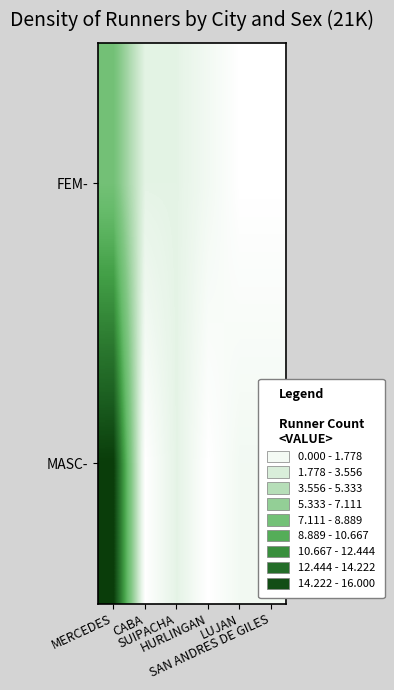

Reading left to right, transcribe all the data shown in this chart.

FEM-: MERCEDES=8	CABA=2	SUIPACHA=2	HURLINGAN=1	LUJAN=0	SAN ANDRES DE GILES=0
MASC-: MERCEDES=16	CABA=0	SUIPACHA=2	HURLINGAN=0	LUJAN=1	SAN ANDRES DE GILES=1